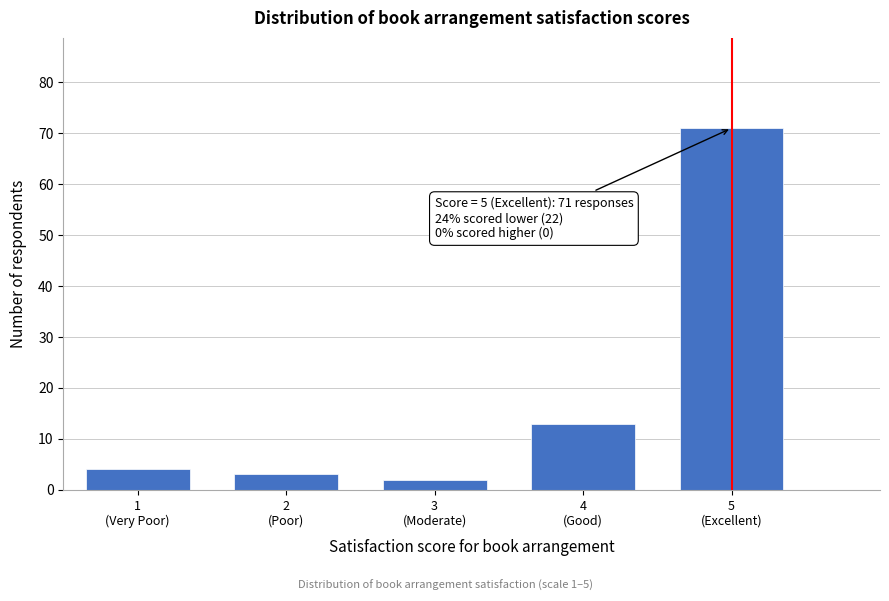

Reading left to right, transcribe all the data shown in this chart.

4	3	2	13	71